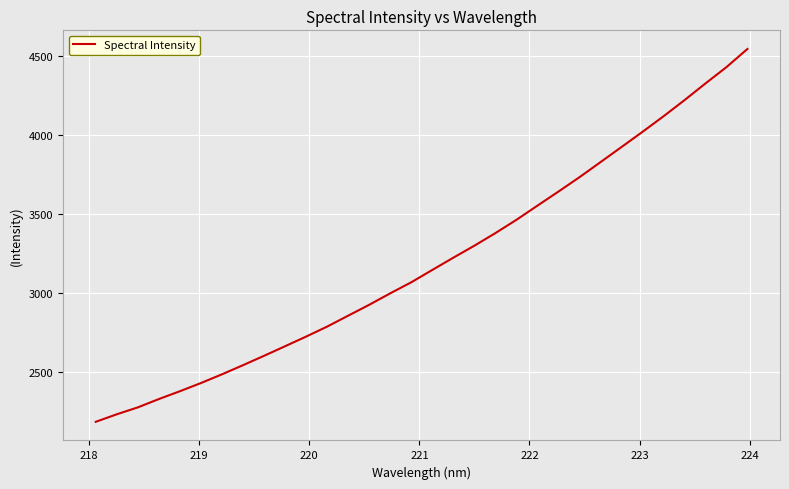

What is the minimum value shown in the chart?

2187.6